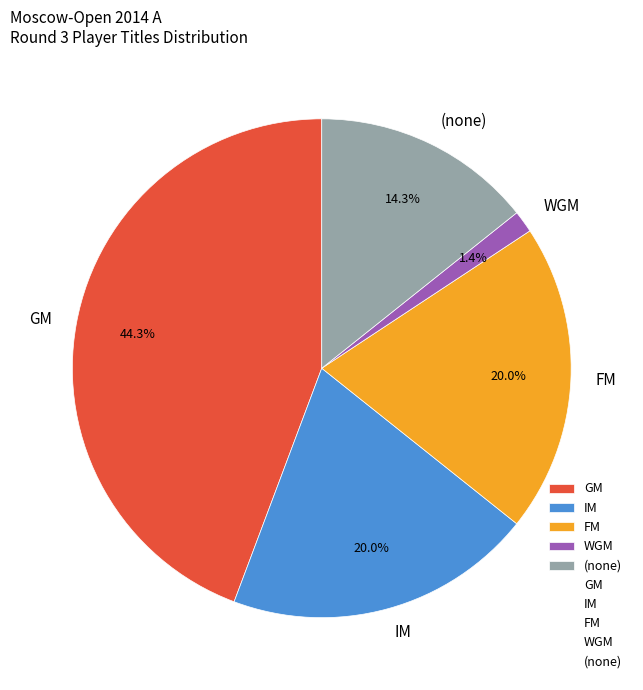

What is the smallest slice in the pie chart?

WGM